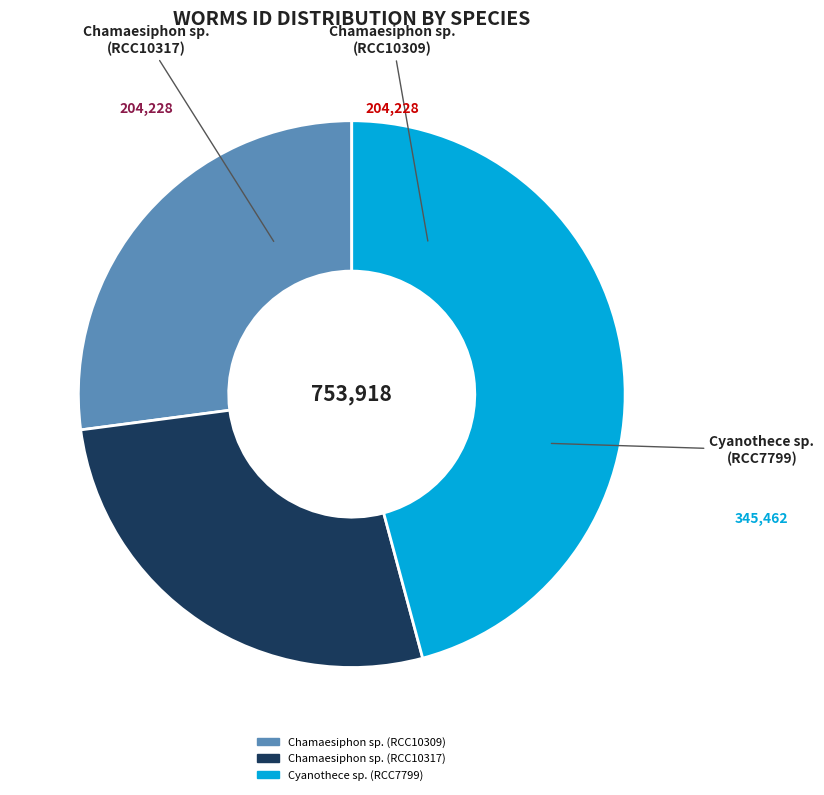

Approximately how many times larger is the value at Chamaesiphon sp. (RCC10317) compared to Cyanothece sp. (RCC7799)?

0.6